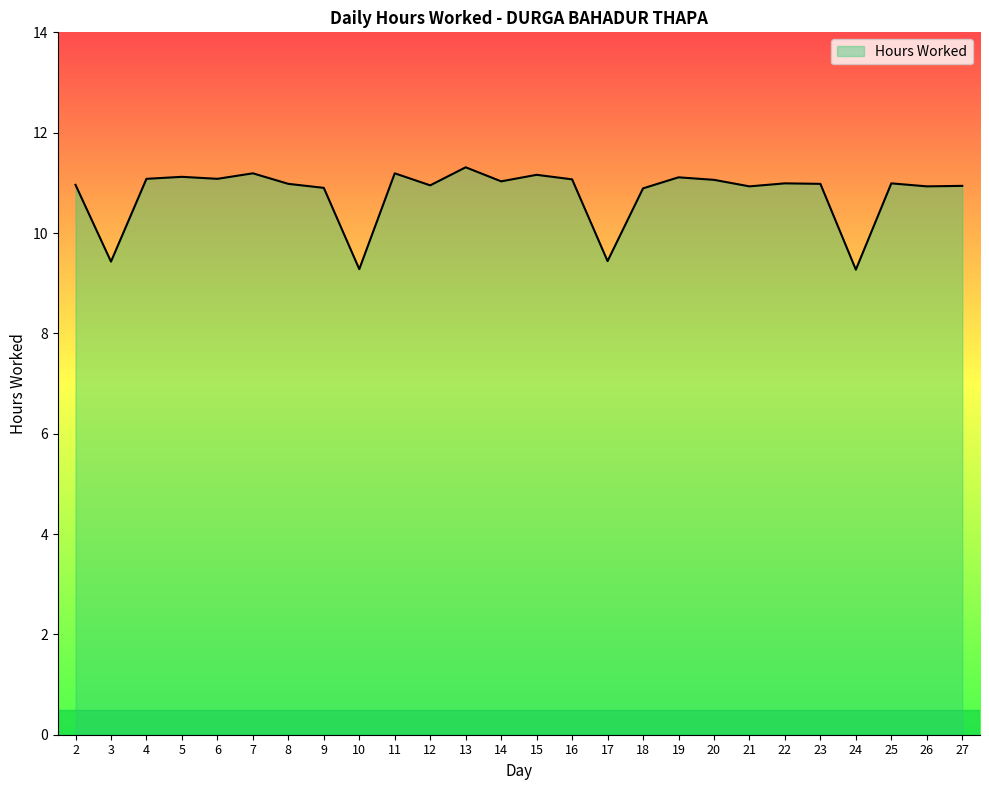

Which label corresponds to the largest value in the chart?

13